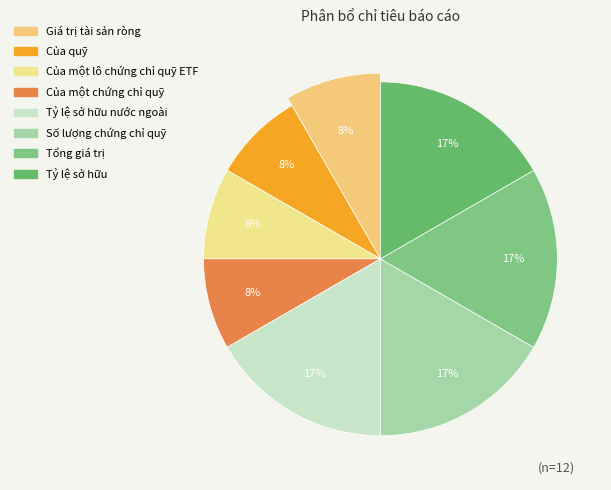

To the nearest percent, what is the difference between the Của quỹ and Tổng giá trị slice percentages?

8%